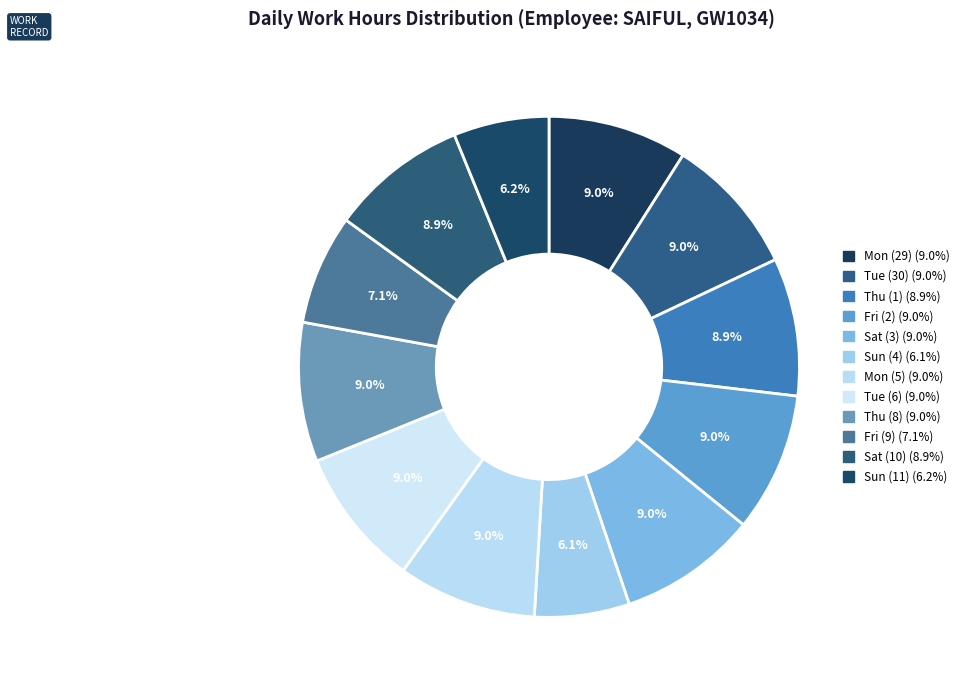

Is the sum of Sat (10) and Thu (1) greater than half?

No